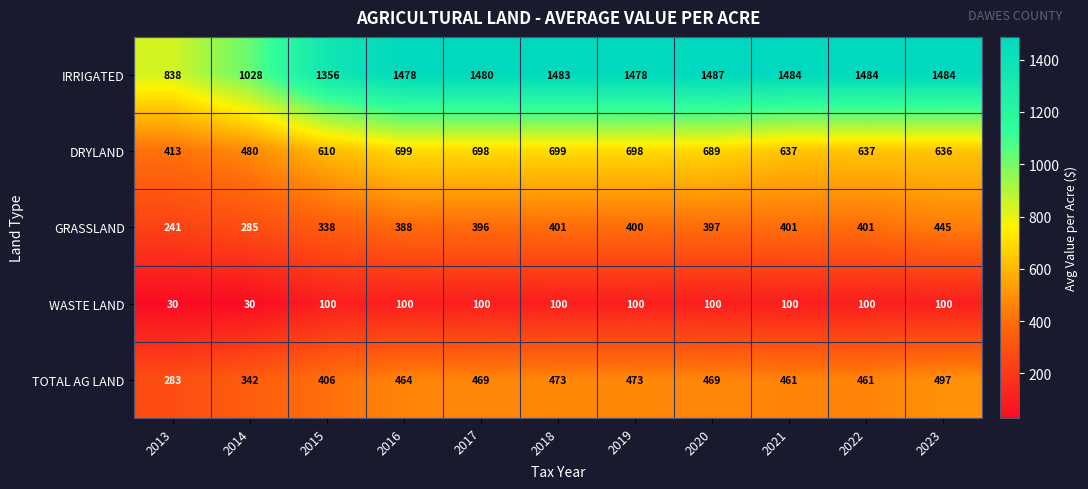

Which series has the largest total across all categories?

IRRIGATED